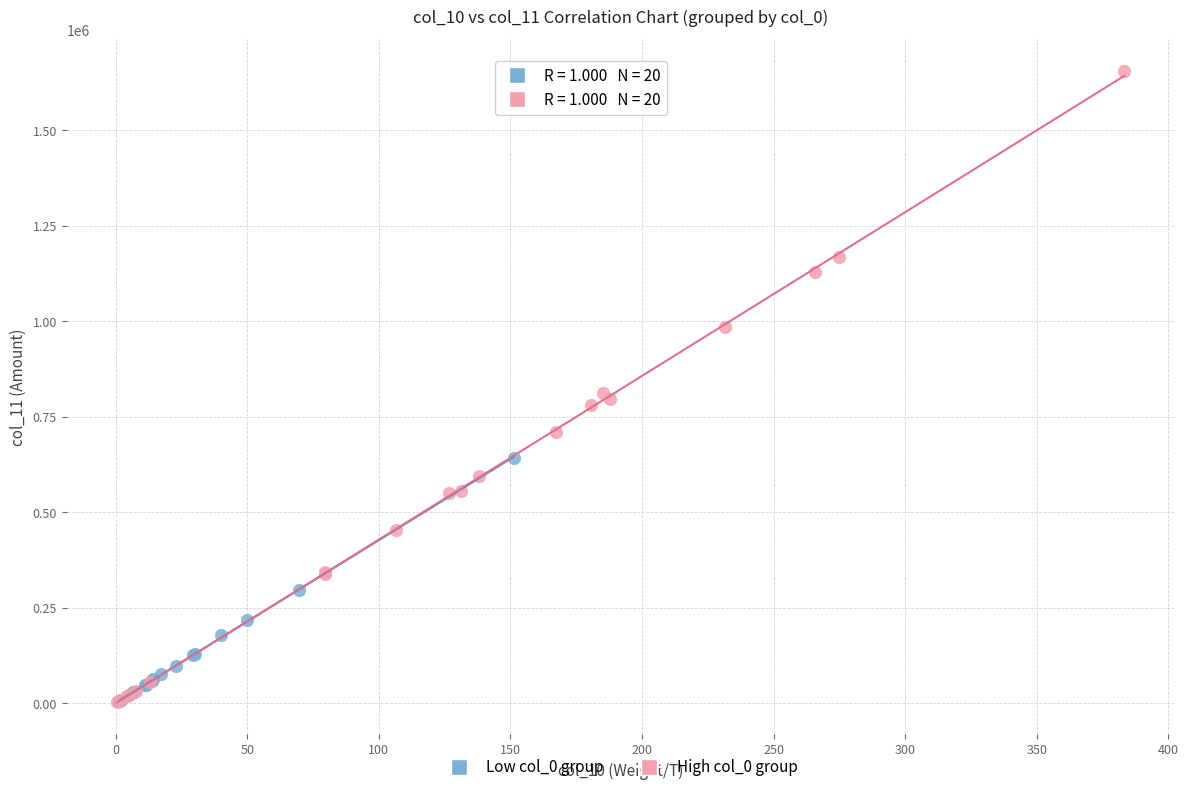

Which series has the largest Y range (max minus min)?

High col_0 group